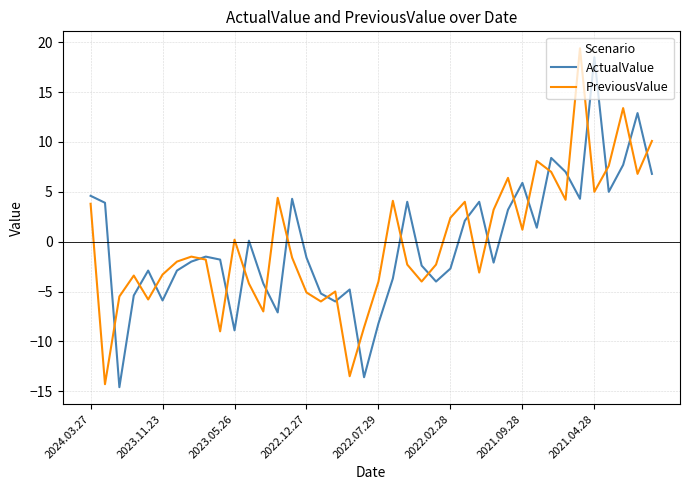

What is the highest value of the PreviousValue series?

19.4